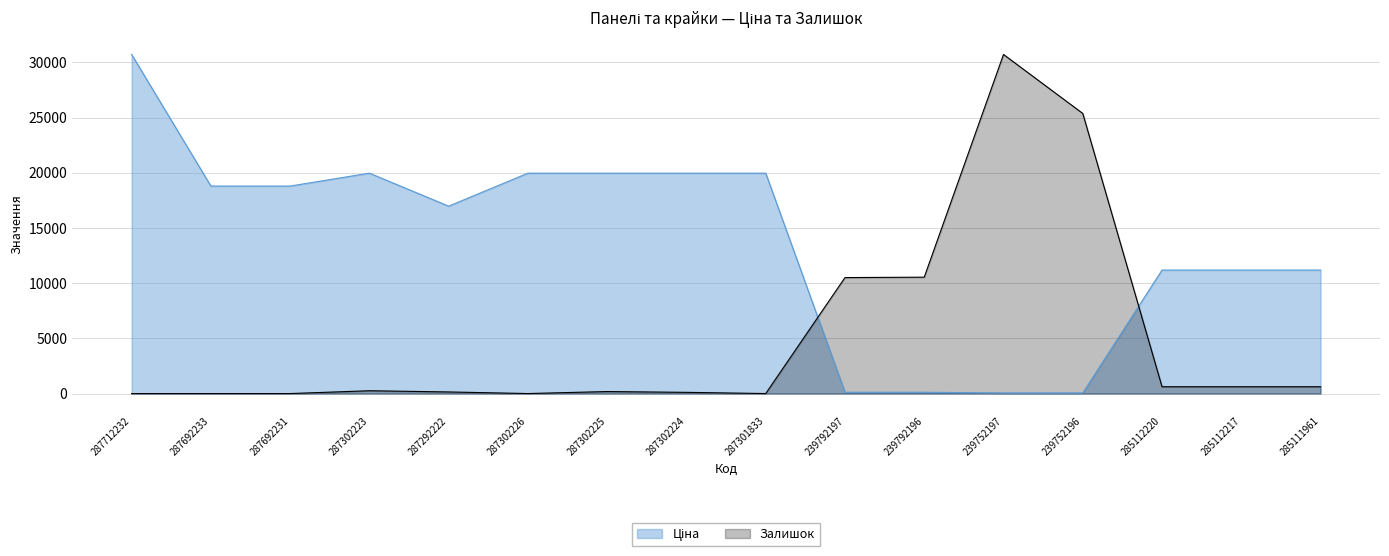

What is the sum of all Ціна values?

219014.7